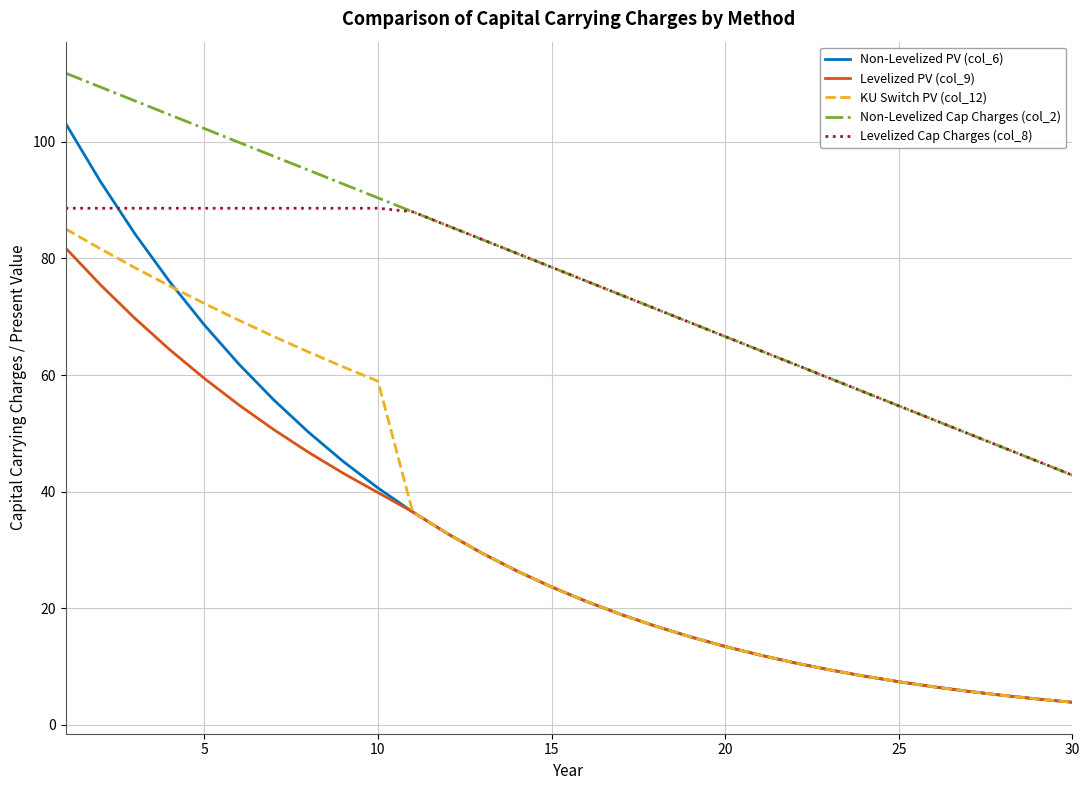

How many values in the Non-Levelized PV (col_6) series are below 23?

15